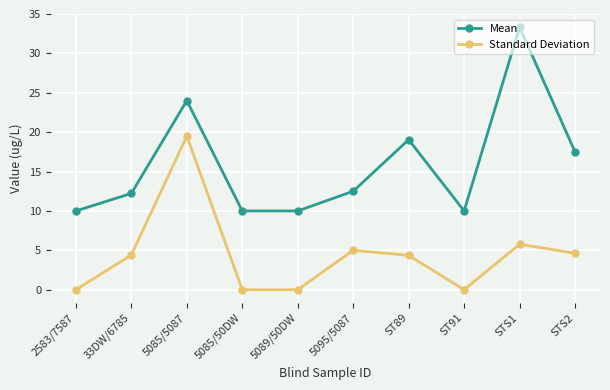

Reading left to right, extract all data points from this chart.

Mean: 10.0	12.2	24.0	10.0	10.0	12.5	19.0	10.0	33.3	17.5
Standard Deviation: 0.0	4.4	19.5	0.0	0.0	5.0	4.4	0.0	5.8	4.6